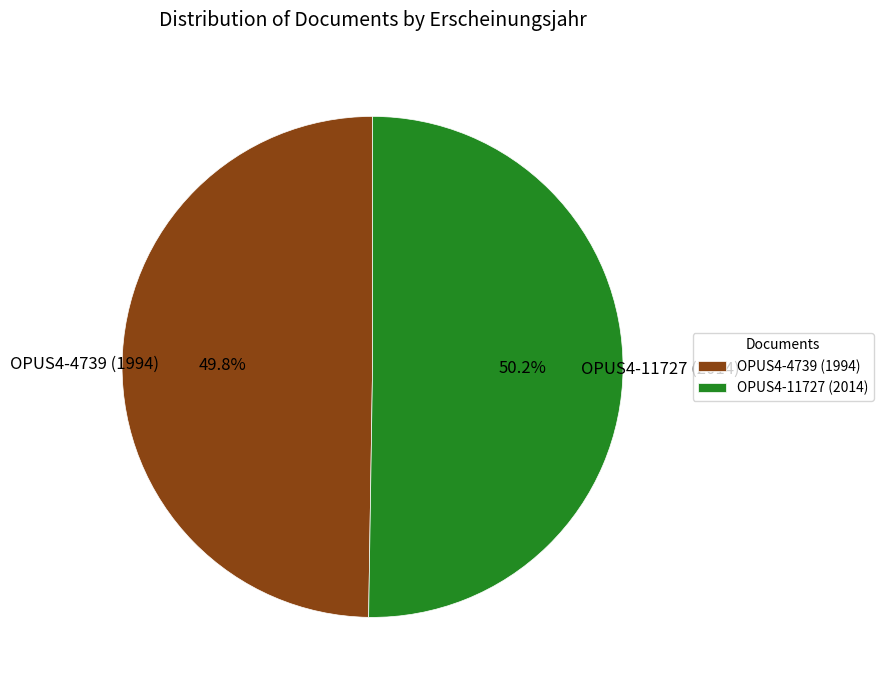

How many segments does this pie chart have?

2